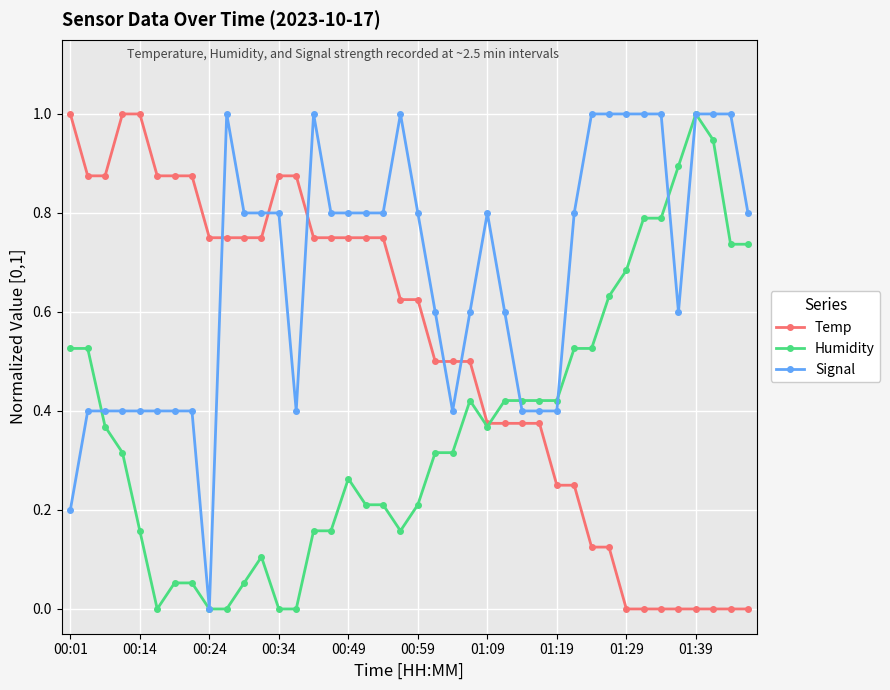

How many lines are shown in the chart?

3